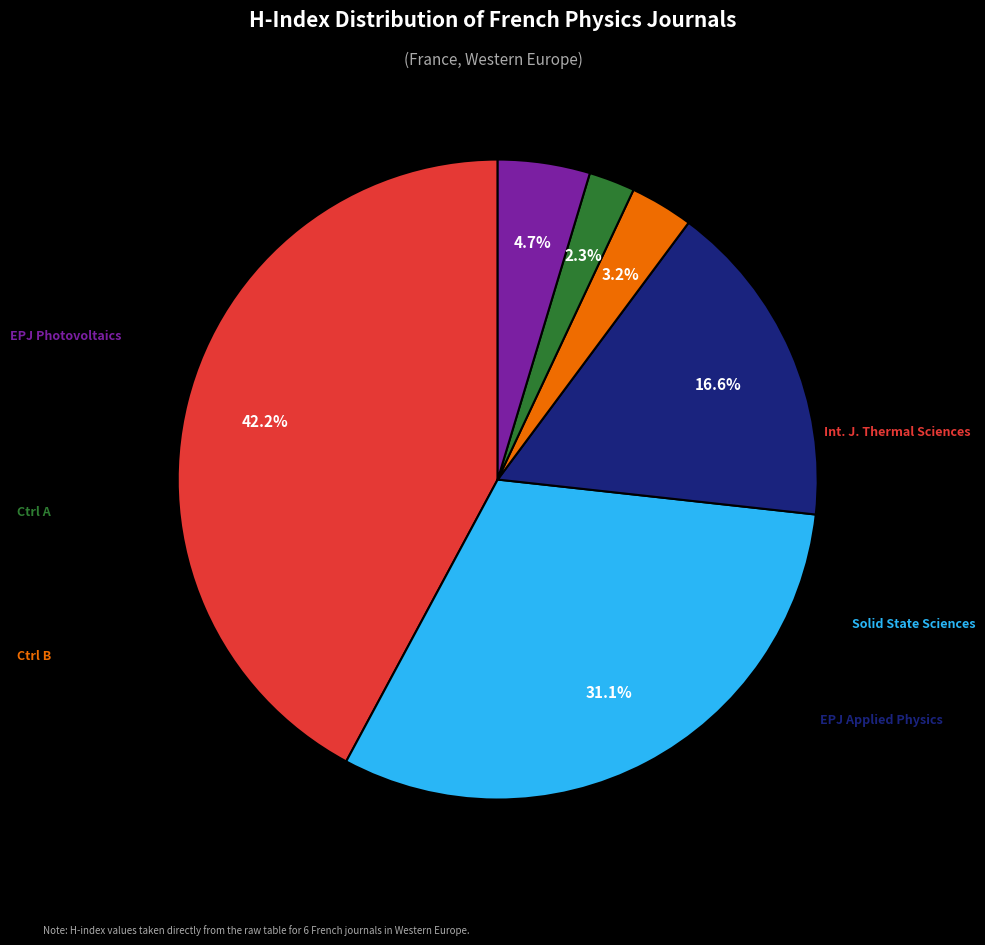

Rank the categories by value from lowest to highest.

Modelling, Measurement and Control A, Modelling, Measurement and Control B, EPJ Photovoltaics, EPJ Applied Physics, Solid State Sciences, International Journal of Thermal Sciences